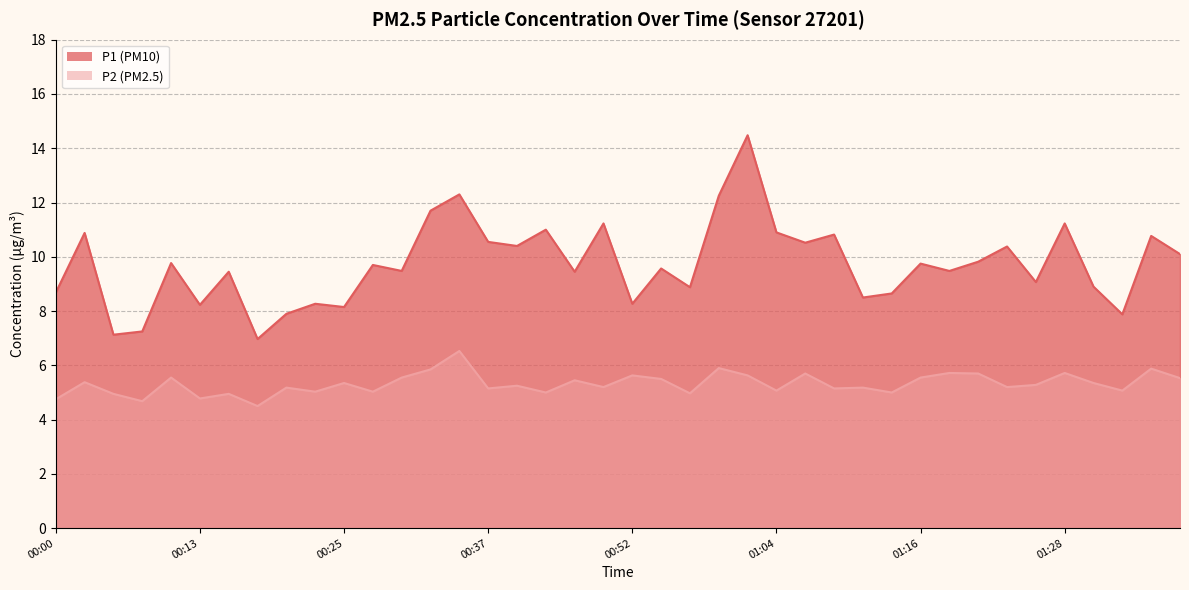

Which has a higher value, 01:28 or 01:23?

01:28